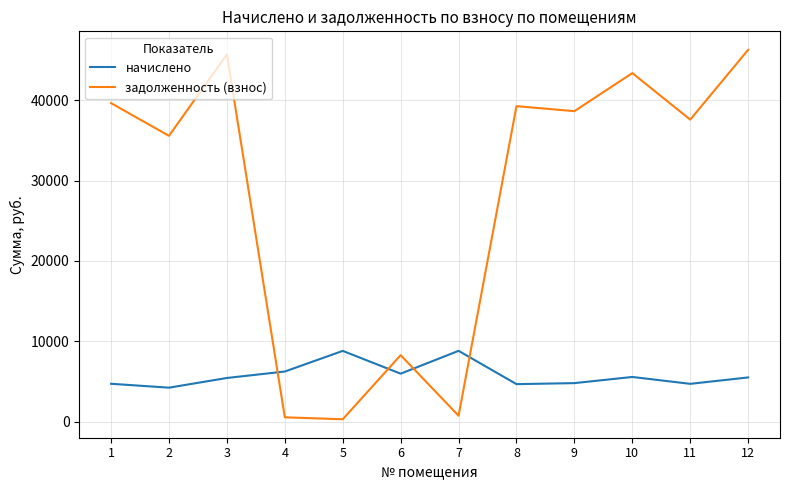

The начислено series shows 3697.8 at 10. True or false?

False